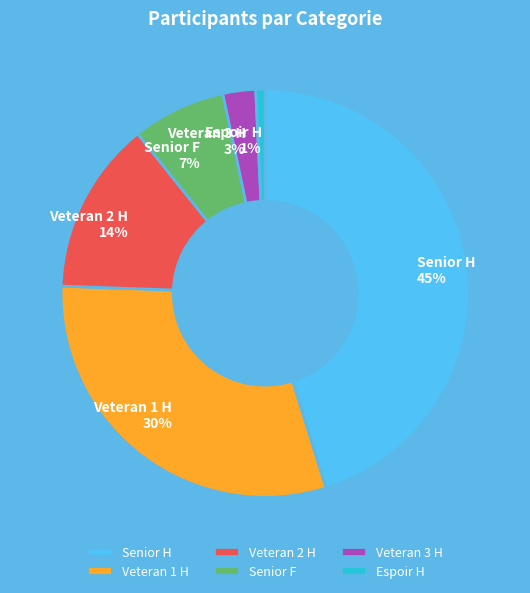

Approximately how many times larger is the value at Veteran 2 H compared to Senior H?

0.3